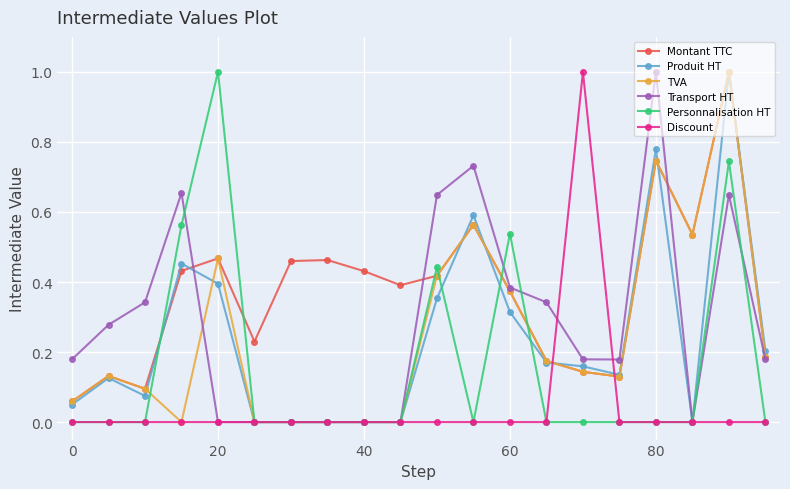

True or false: TVA has more than 1 interior local peaks.

True